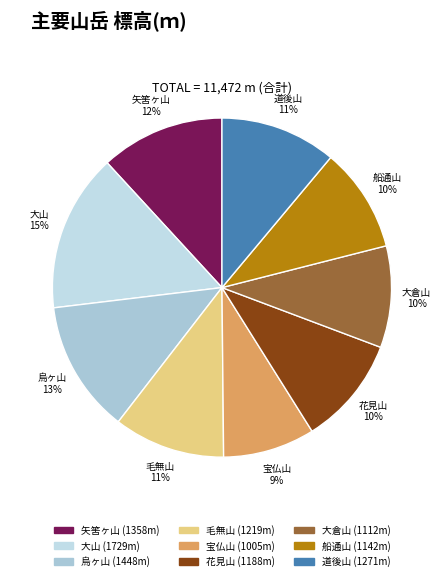

How many slices are in this pie chart?

9